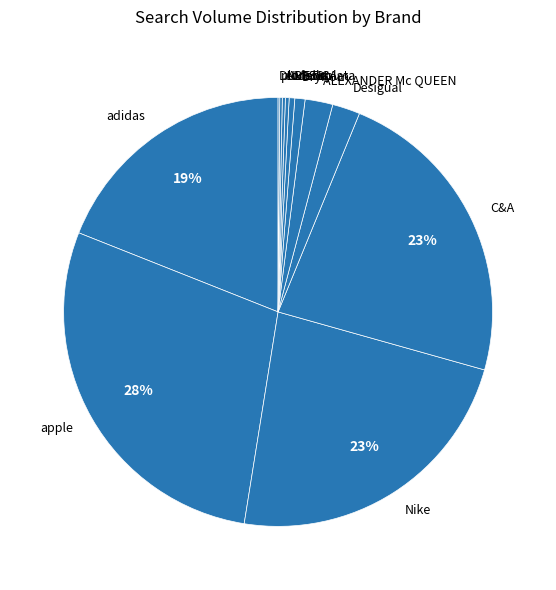

Which slice is the largest?

apple